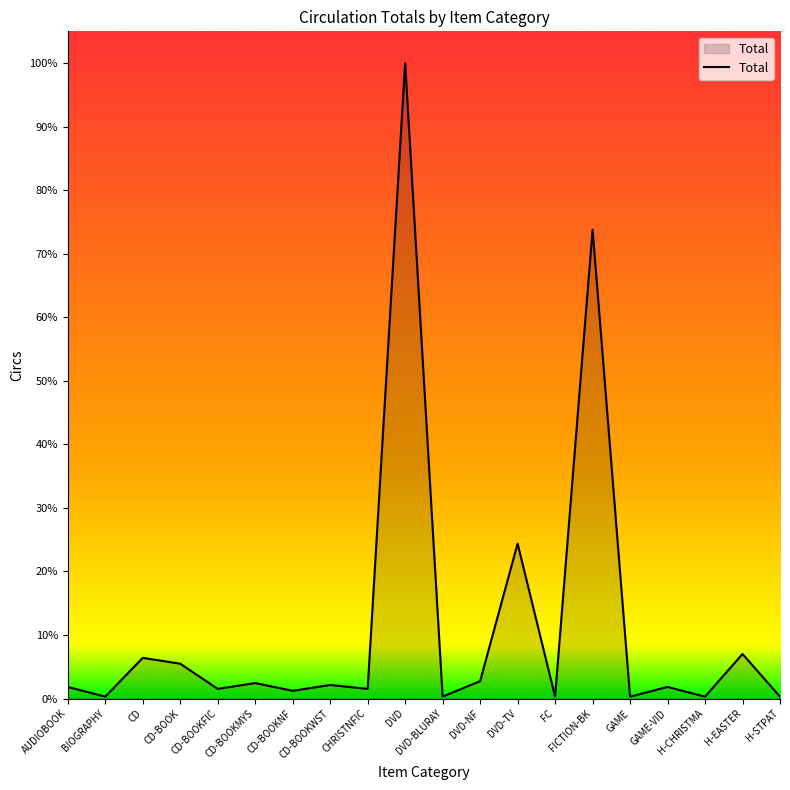

Does the chart display data point markers on the line(s)?

No